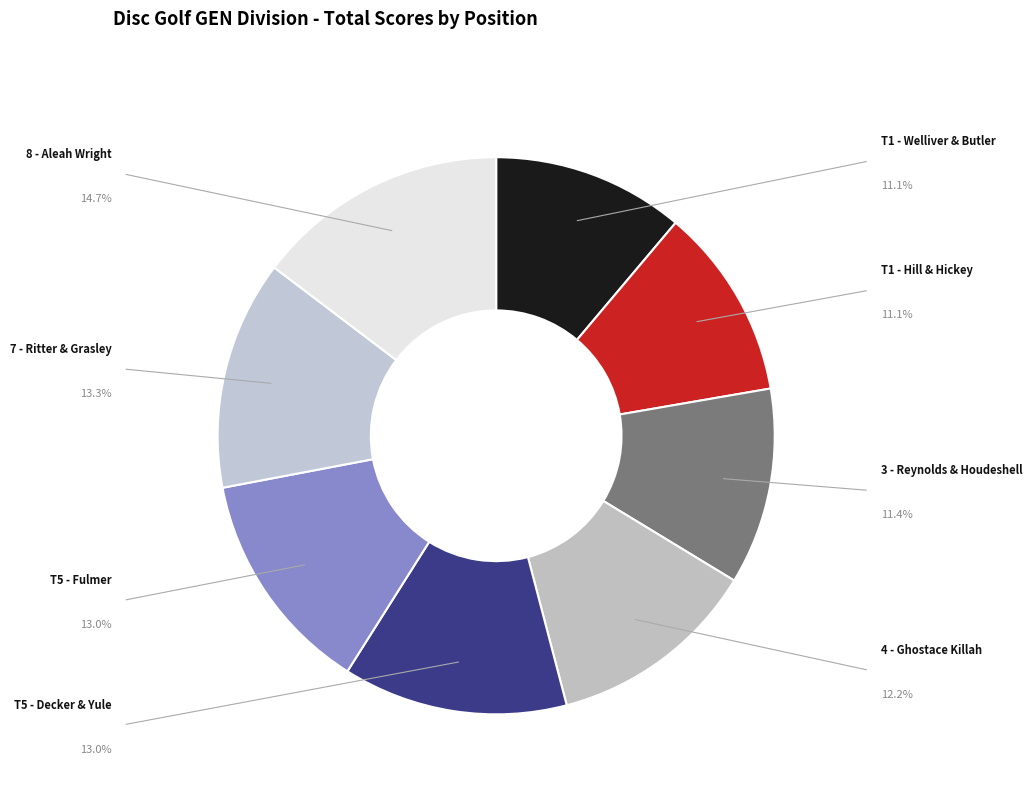

Count the number of slices in the pie.

8